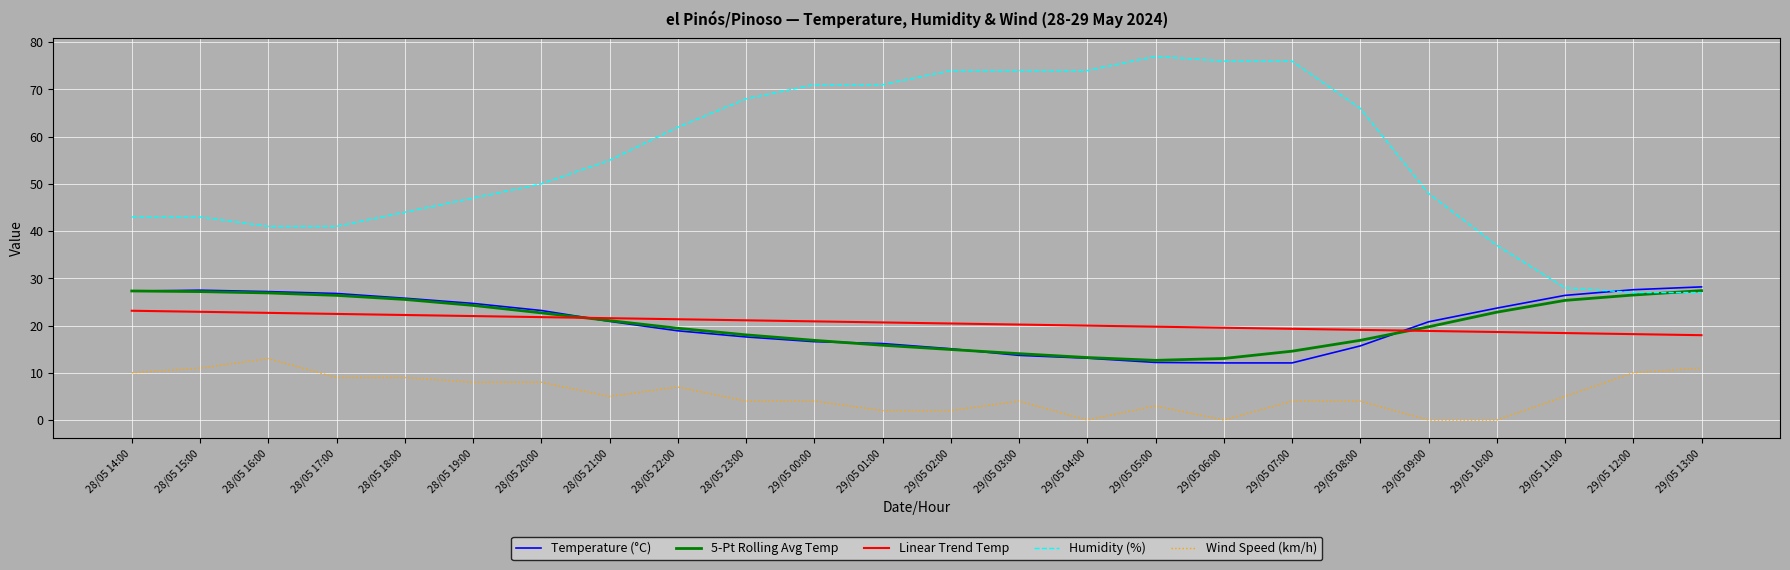

True or false: Wind Speed (km/h) and Humidity (%) intersect in this chart.

False